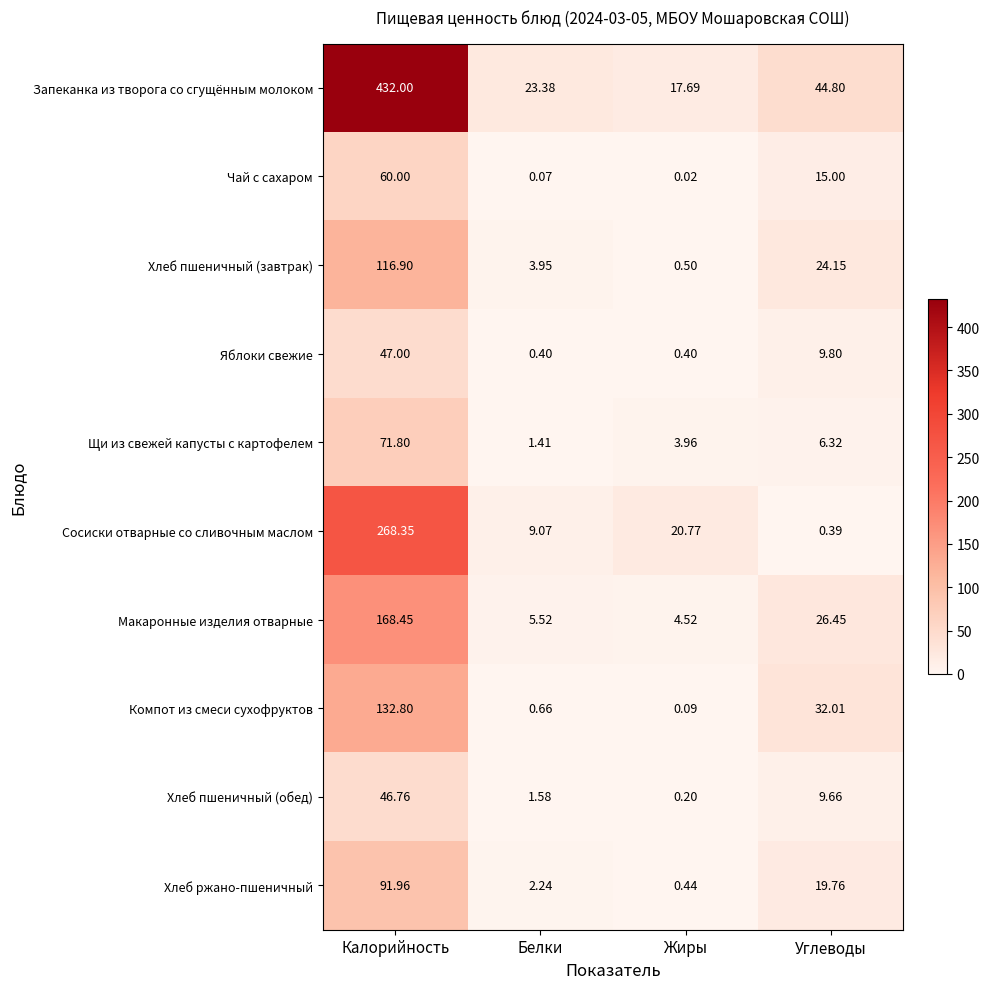

Which label corresponds to the largest value in the chart?

Калорийность